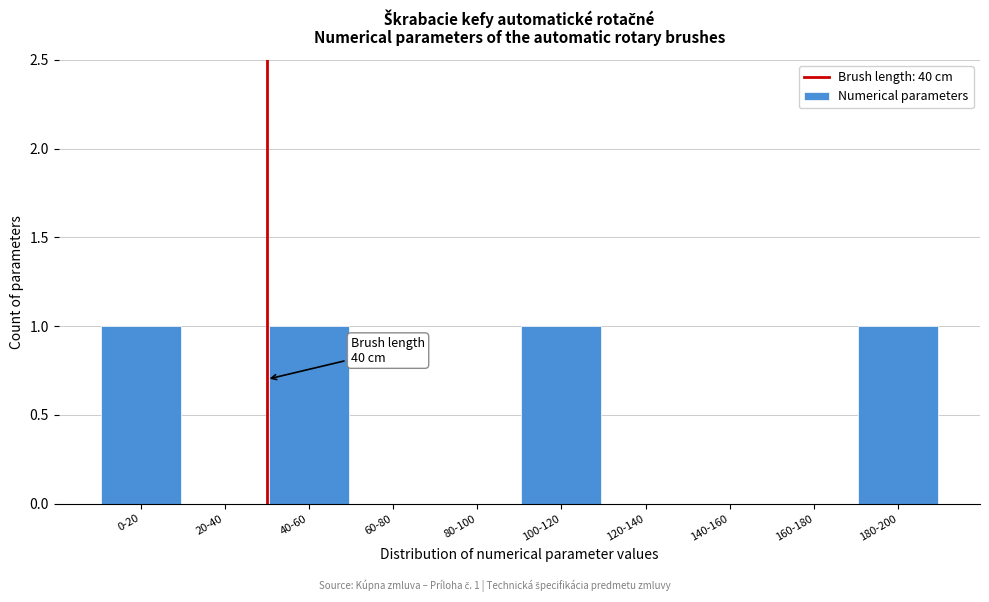

Reading left to right, what are all the values shown in this chart?

0-20=1	20-40=0	40-60=1	60-80=0	80-100=0	100-120=1	120-140=0	140-160=0	160-180=0	180-200=1